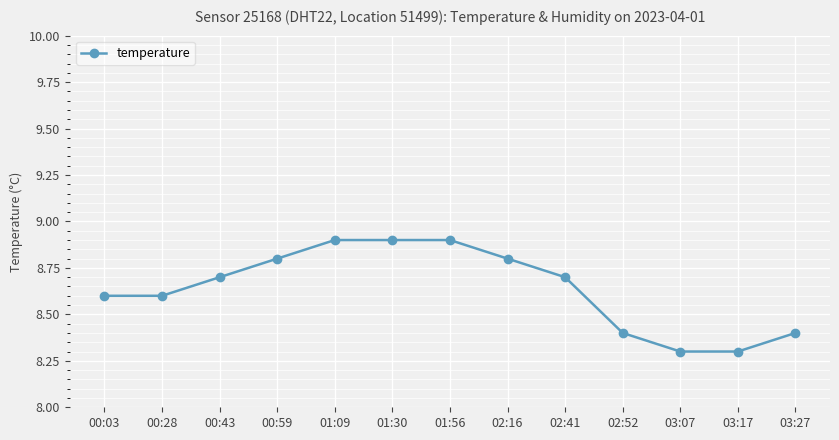

Reading right to left, transcribe all the data shown in this chart.

03:27=8.4	03:17=8.3	03:07=8.3	02:52=8.4	02:41=8.7	02:16=8.8	01:56=8.9	01:30=8.9	01:09=8.9	00:59=8.8	00:43=8.7	00:28=8.6	00:03=8.6